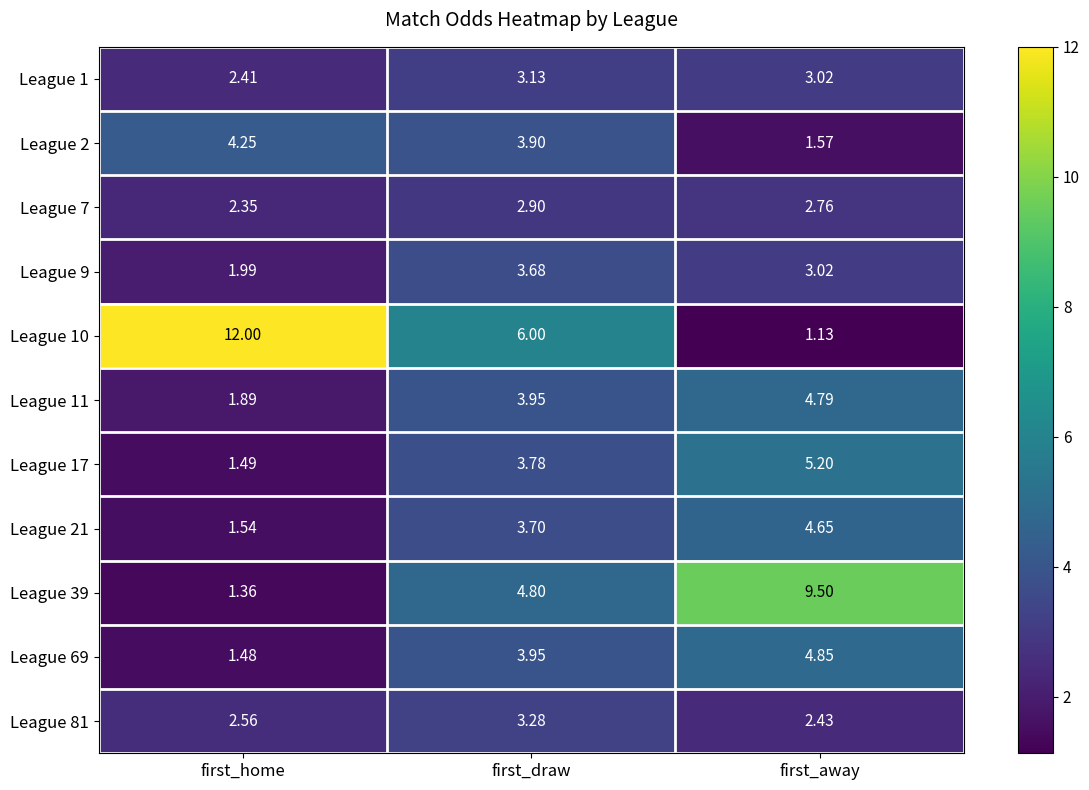

Which series changed the most between first_draw and first_away?

League 10